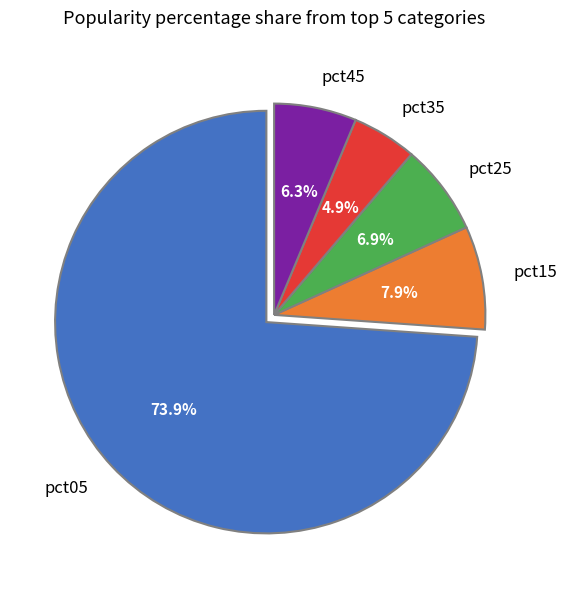

To the nearest percent, what percentage of the pie is pct15?

8%